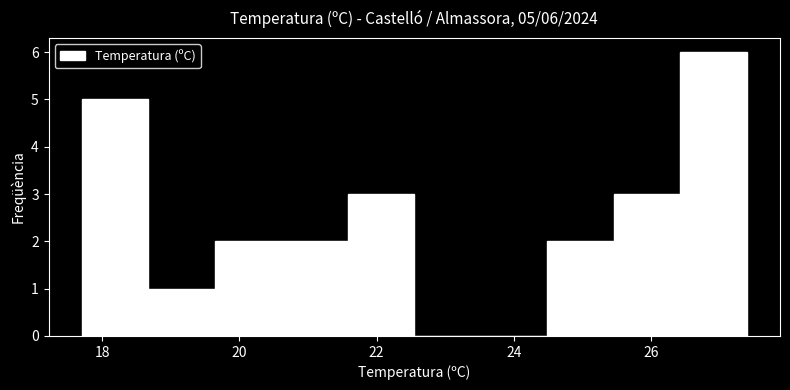

Which range on the x-axis has the tallest bar?

26.4 to 27.4